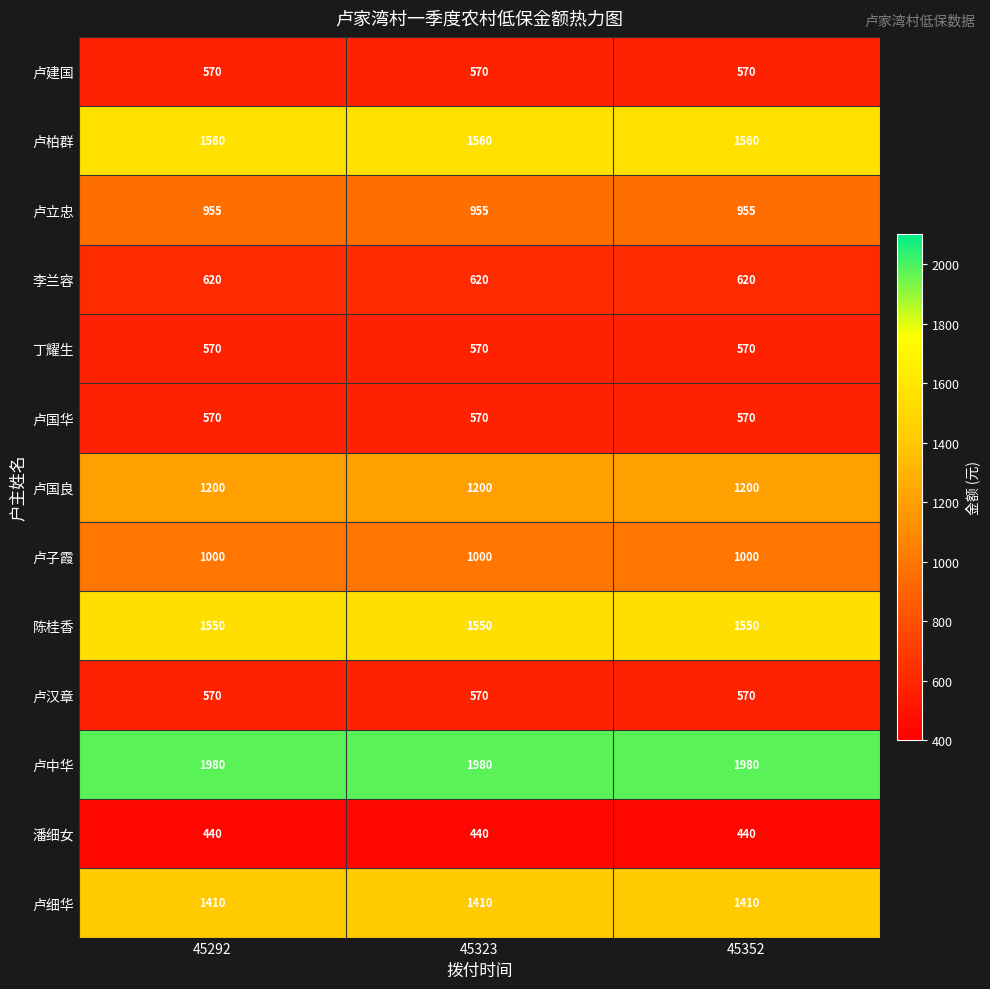

The 卢国华 series shows 570 at 45352. True or false?

True